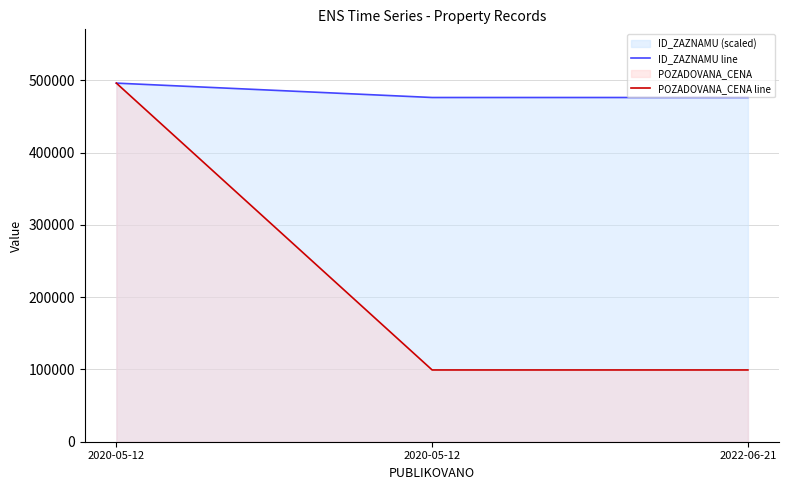

How many categories are shown in the chart?

3